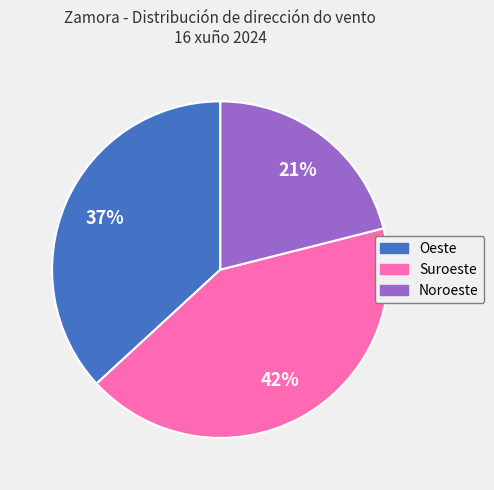

Combined, do Noroeste and Oeste account for over 50%?

Yes